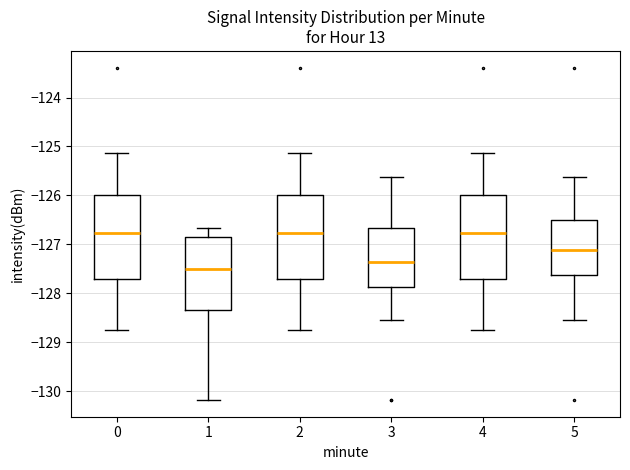

Which box's median line is the lowest?

1